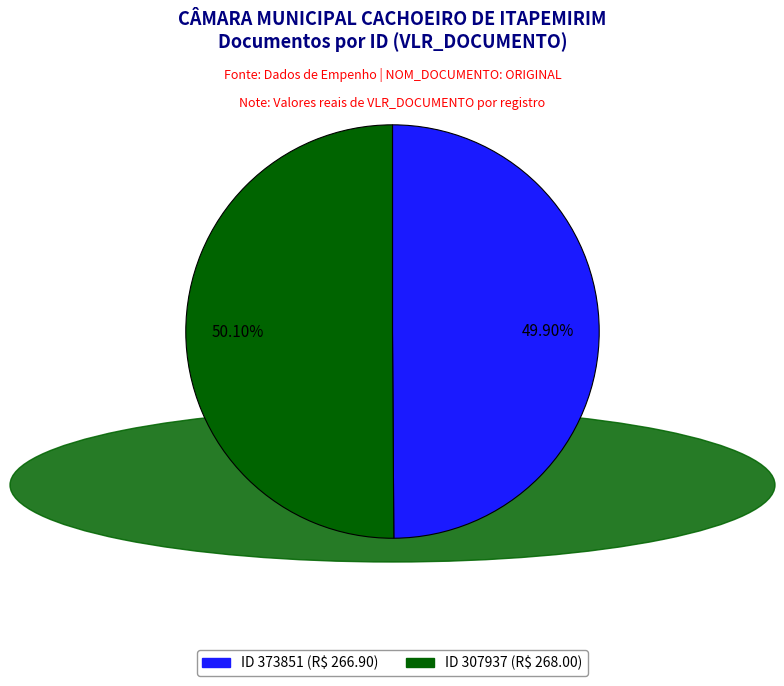

Does any single category account for the majority?

Yes